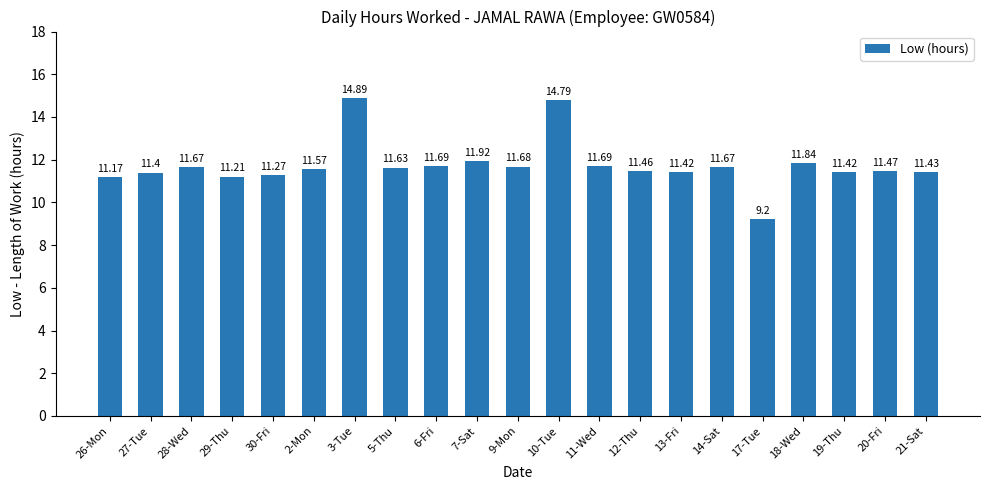

How many series are shown in this chart?

1